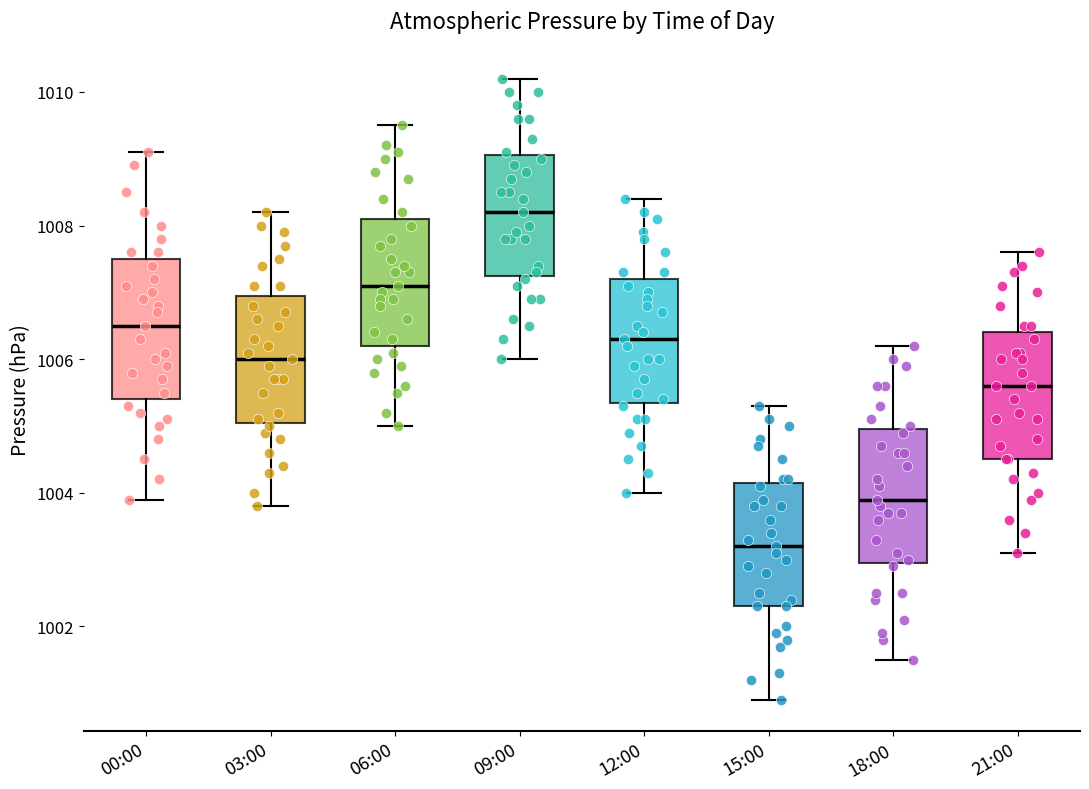

Reading left to right, transcribe this box plot: for each box, give where its median line is, the range the box spans, and where its two whiskers end, as read against the y-axis. The values are not printed on the chart, so give them approximately, as read against the axis.

00:00: median 1006.6, box 1005.4 to 1007.6, whiskers 1004.0 to 1009.2
03:00: median 1006.0, box 1005.0 to 1007.0, whiskers 1003.8 to 1008.2
06:00: median 1007.2, box 1006.2 to 1008.2, whiskers 1005.0 to 1009.6
09:00: median 1008.2, box 1007.2 to 1009.0, whiskers 1006.0 to 1010.2
12:00: median 1006.4, box 1005.4 to 1007.2, whiskers 1004.0 to 1008.4
15:00: median 1003.2, box 1002.4 to 1004.2, whiskers 1001.0 to 1005.4
18:00: median 1004.0, box 1003.0 to 1005.0, whiskers 1001.6 to 1006.2
21:00: median 1005.6, box 1004.6 to 1006.4, whiskers 1003.2 to 1007.6